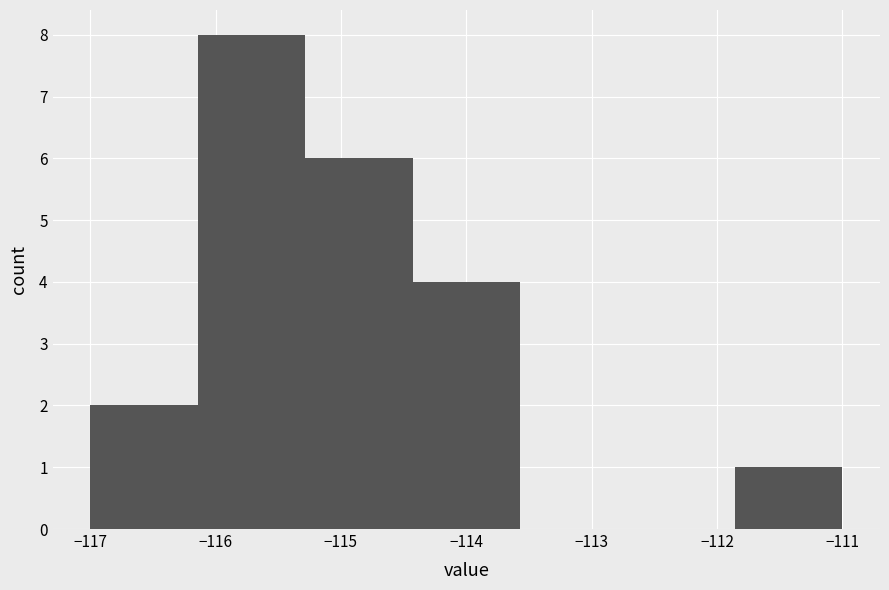

How tall is the bar that spans -116.1 to -115.3 on the x-axis? Neither the bar edges nor the heights are printed on the chart, so give them approximately, as read against the axes.

8